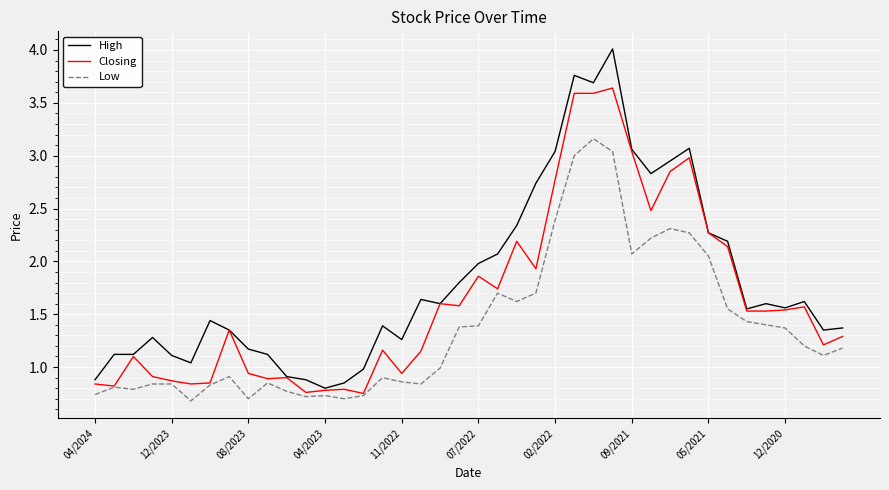

At how many categories does at least one series exceed 3?

6